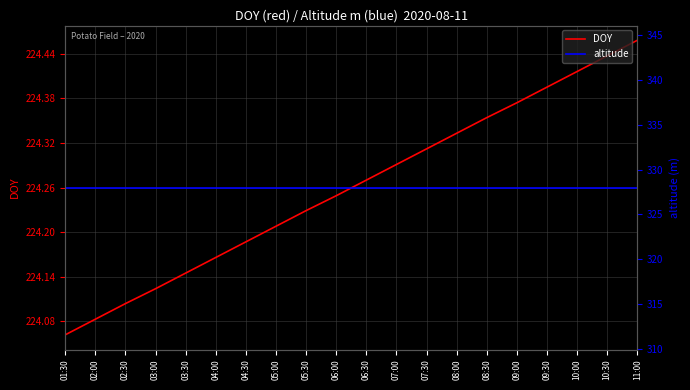

Count the DOY values in the range 224 to 225.

20